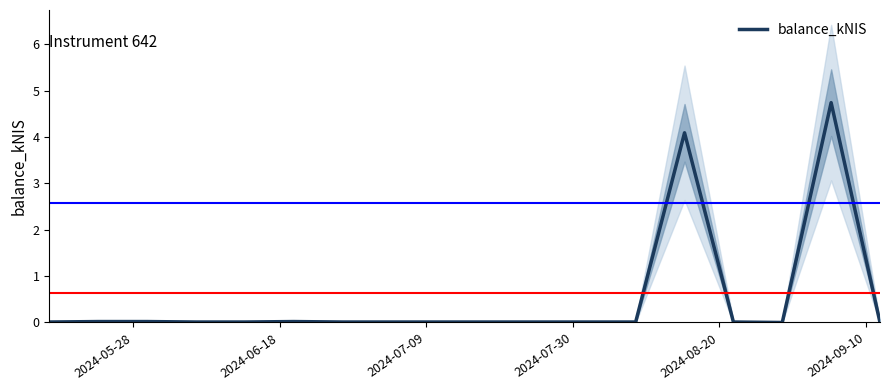

What is the sum of all values?

9.0